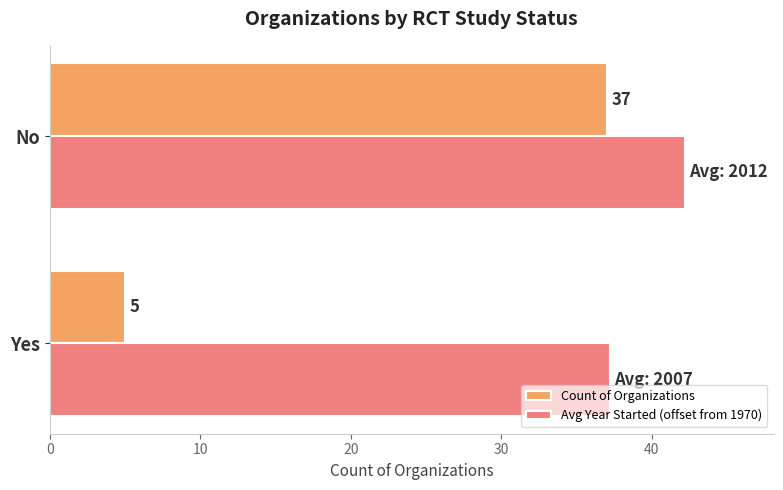

List the series in order of their peak value, highest first.

Avg Year Started (offset from 1970), Count of Organizations